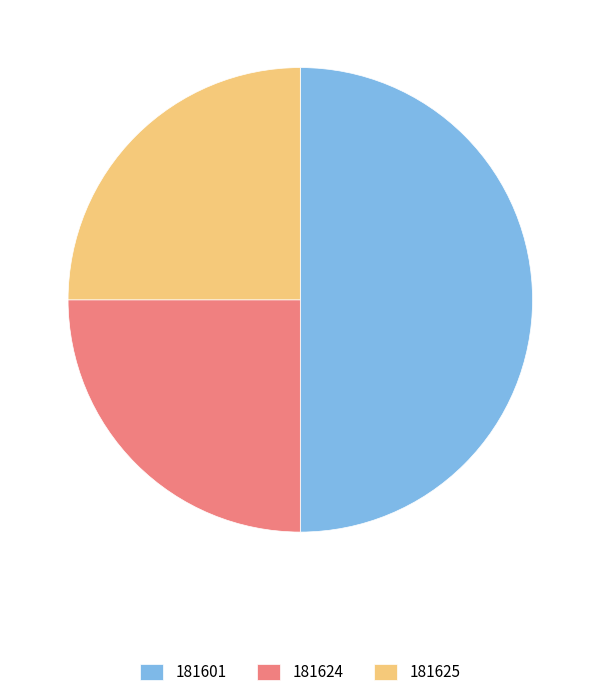

Is 181624 the majority of the pie?

No